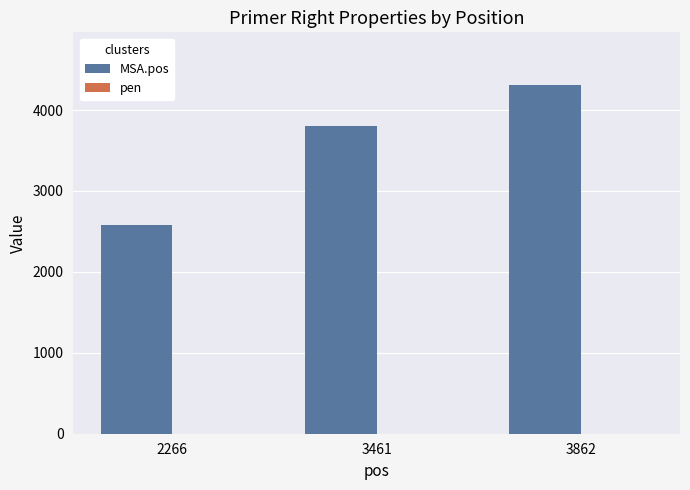

Is it true that MSA.pos equals 4313.0 at 3862?

True